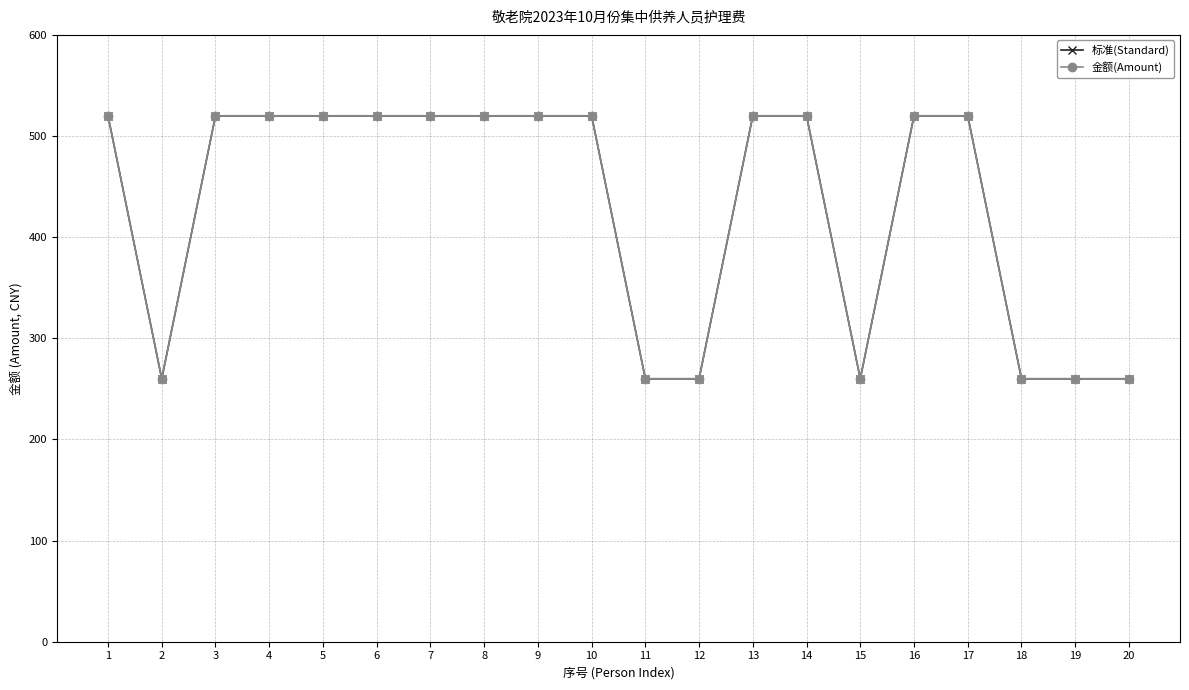

Which series has the largest total across all categories?

标准(Standard)